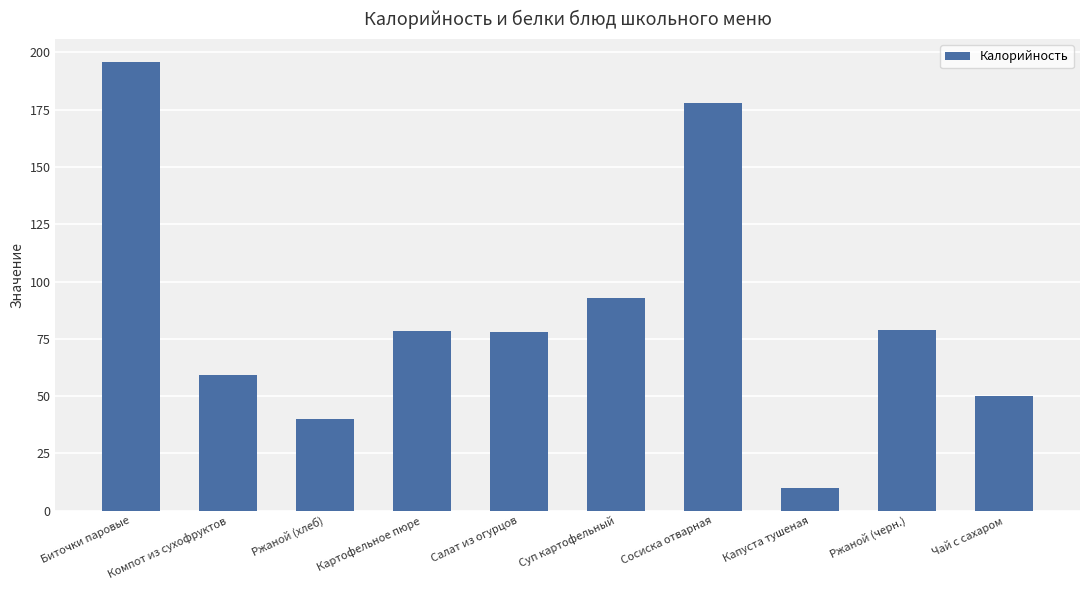

Which category has the highest value across all series?

Биточки паровые